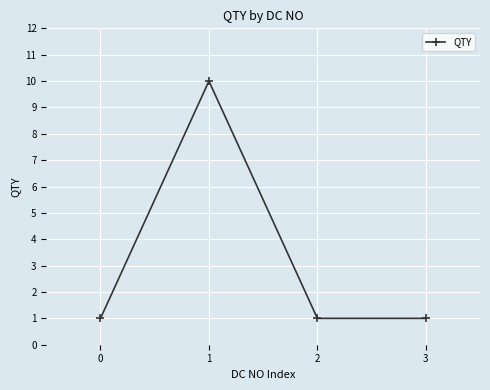

Reading right to left, list all the values displayed in this chart.

1	1	10	1